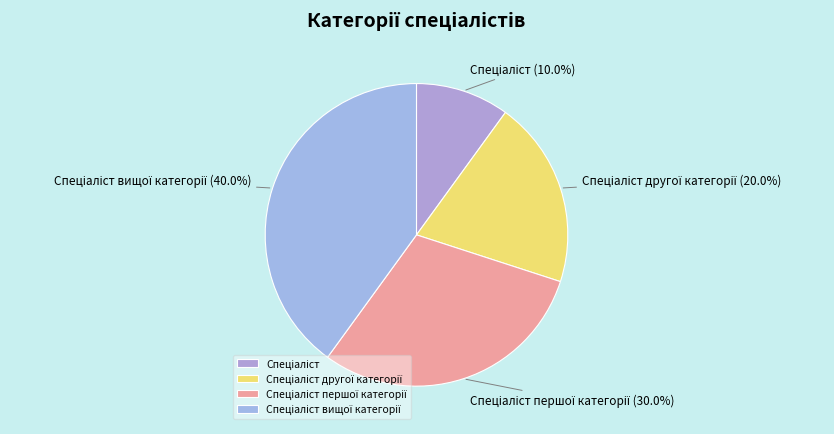

Does any single category account for the majority?

No